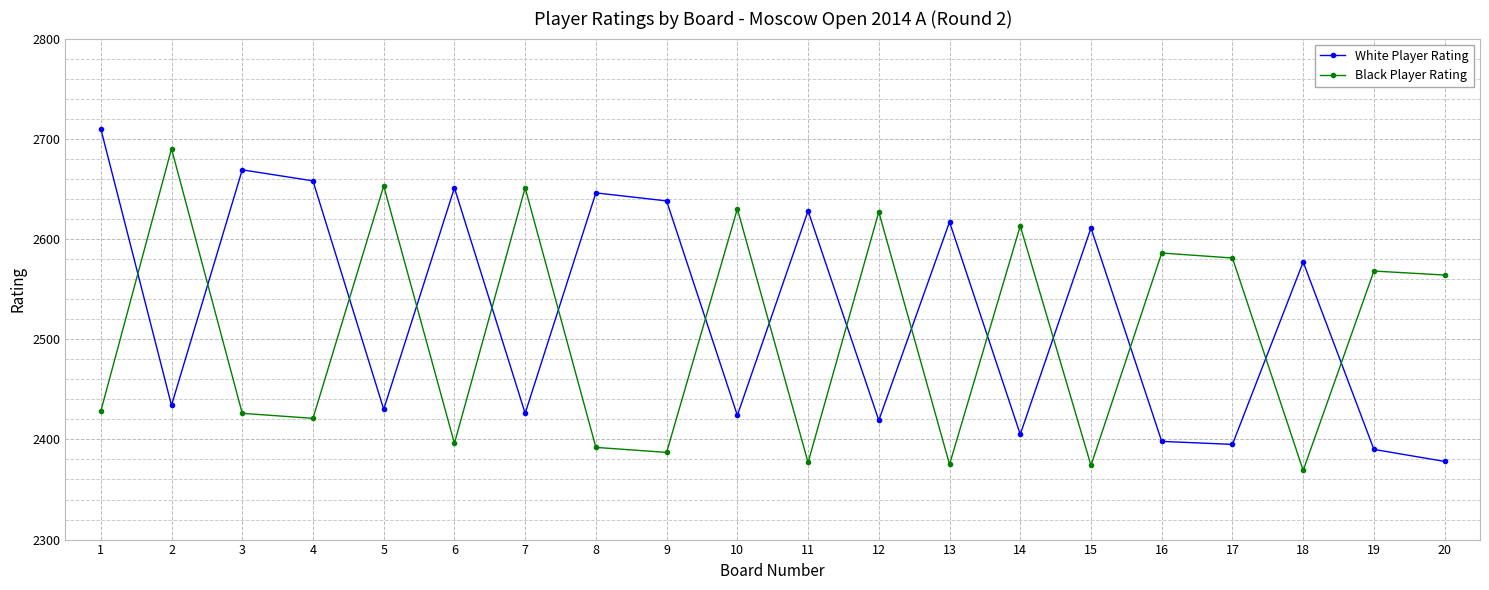

In White Player Rating, how many points are lower than both neighbors (excluding endpoints)?

7